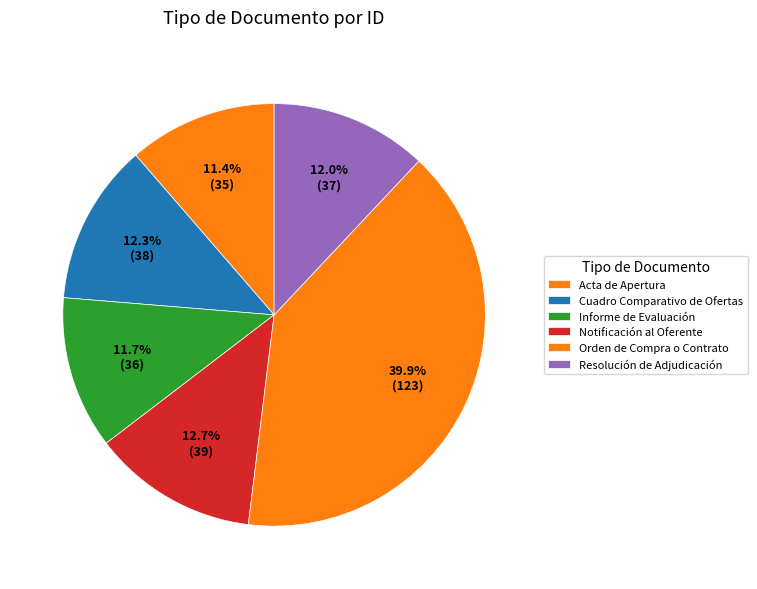

What portion of the pie excludes Notificación al Oferente?

87.3%